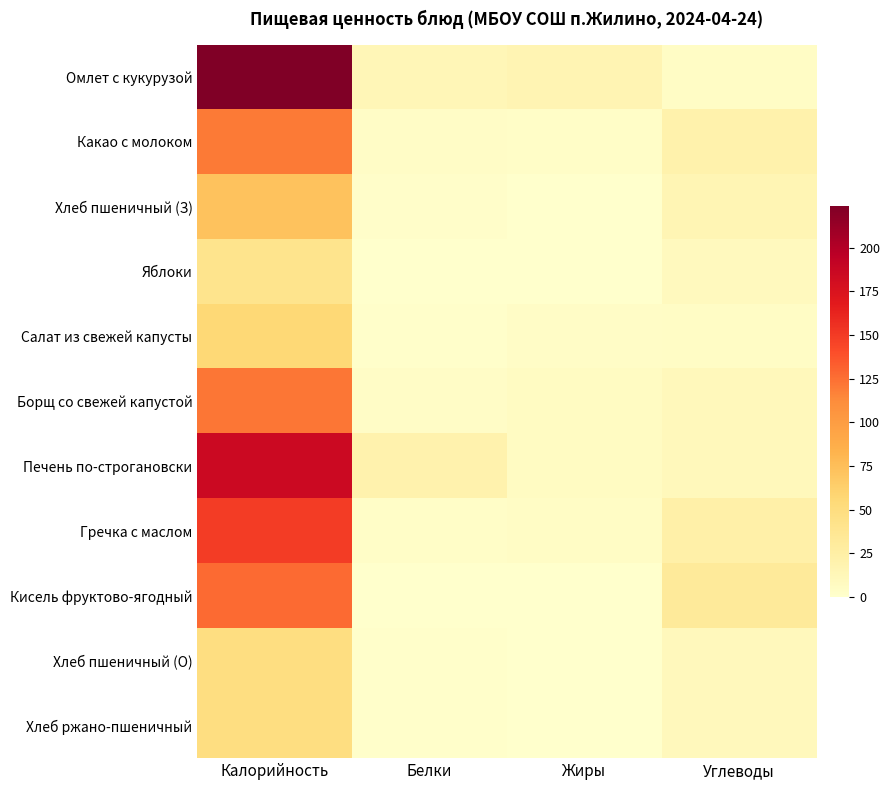

Reading right to left, extract all data points from this chart.

Омлет с кукурузой: Углеводы=5.2	Жиры=16.5	Белки=13.6	Калорийность=224.1
Какао с молоком: Углеводы=20.3	Жиры=2.7	Белки=3.5	Калорийность=120.0
Хлеб пшеничный (З): Углеводы=15.6	Жиры=0.3	Белки=1.8	Калорийность=72.3
Яблоки: Углеводы=8.9	Жиры=0.3	Белки=0.7	Калорийность=41.1
Салат из свежей капусты: Углеводы=4.6	Жиры=3.6	Белки=1.0	Калорийность=55.4
Борщ со свежей капустой: Углеводы=10.8	Жиры=6.9	Белки=4.1	Калорийность=122.0
Печень по-строгановски: Углеводы=11.3	Жиры=6.8	Белки=19.5	Калорийность=184.9
Гречка с маслом: Углеводы=22.9	Жиры=4.9	Белки=3.4	Калорийность=149.5
Кисель фруктово-ягодный: Углеводы=31.7	Жиры=0.0	Белки=0.1	Калорийность=127.2
Хлеб пшеничный (О): Углеводы=10.4	Жиры=0.2	Белки=1.2	Калорийность=48.2
Хлеб ржано-пшеничный: Углеводы=10.4	Жиры=0.2	Белки=1.2	Калорийность=48.2